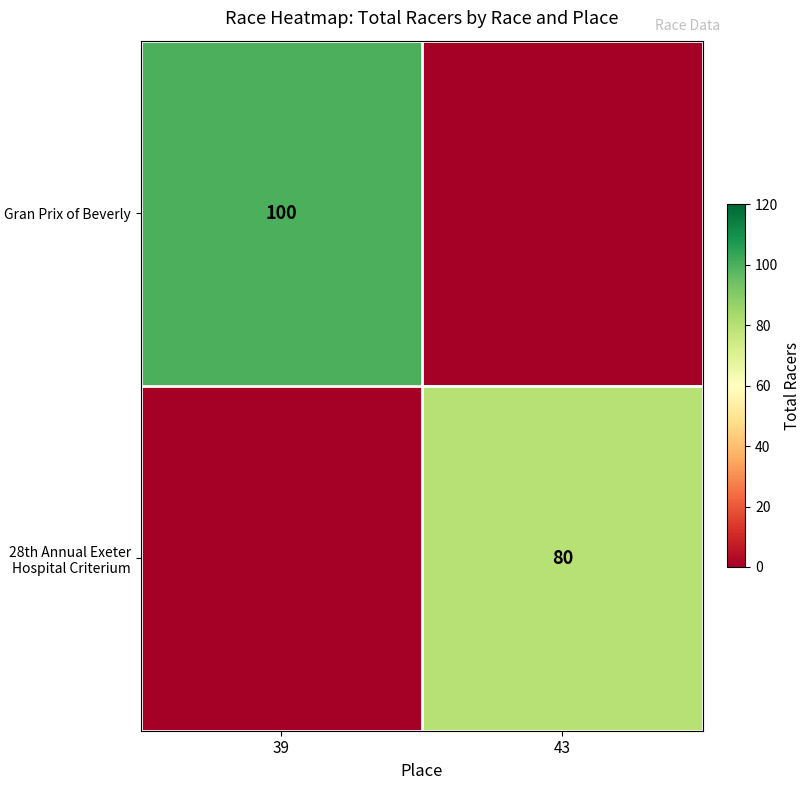

The value of Gran Prix of Beverly at 39 is 100. True or false?

True